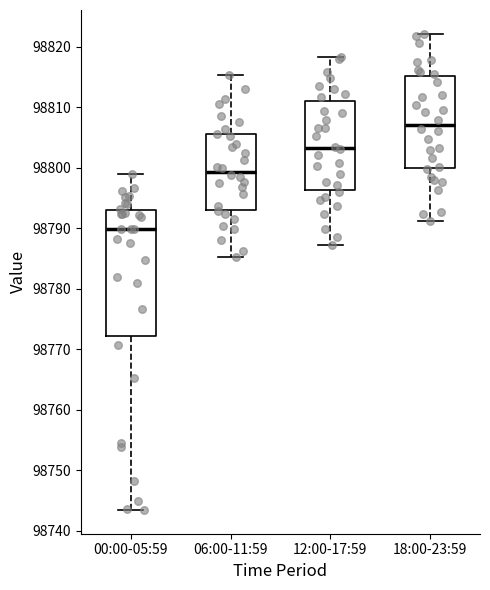

Which box is the tallest, from its lower edge to its upper edge?

00:00-05:59